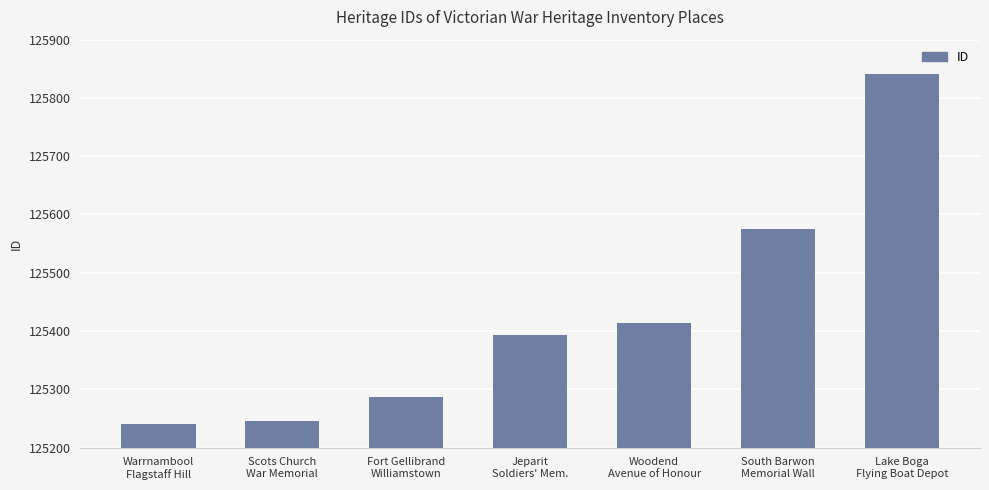

At which label is the value closest to 125541?

South Barwon
Memorial Wall